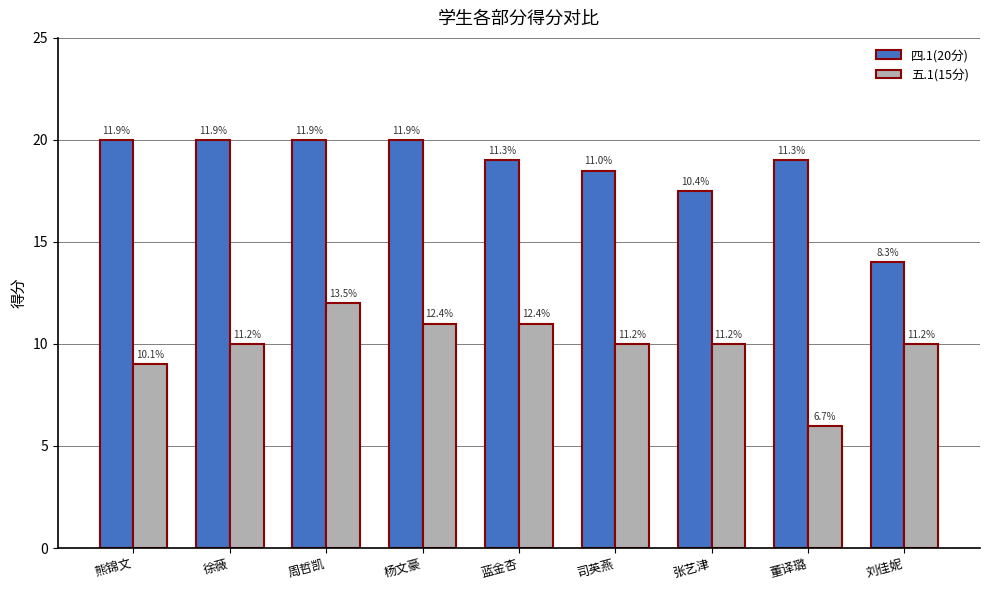

What is the label of the 3rd bar from the right?

张艺津